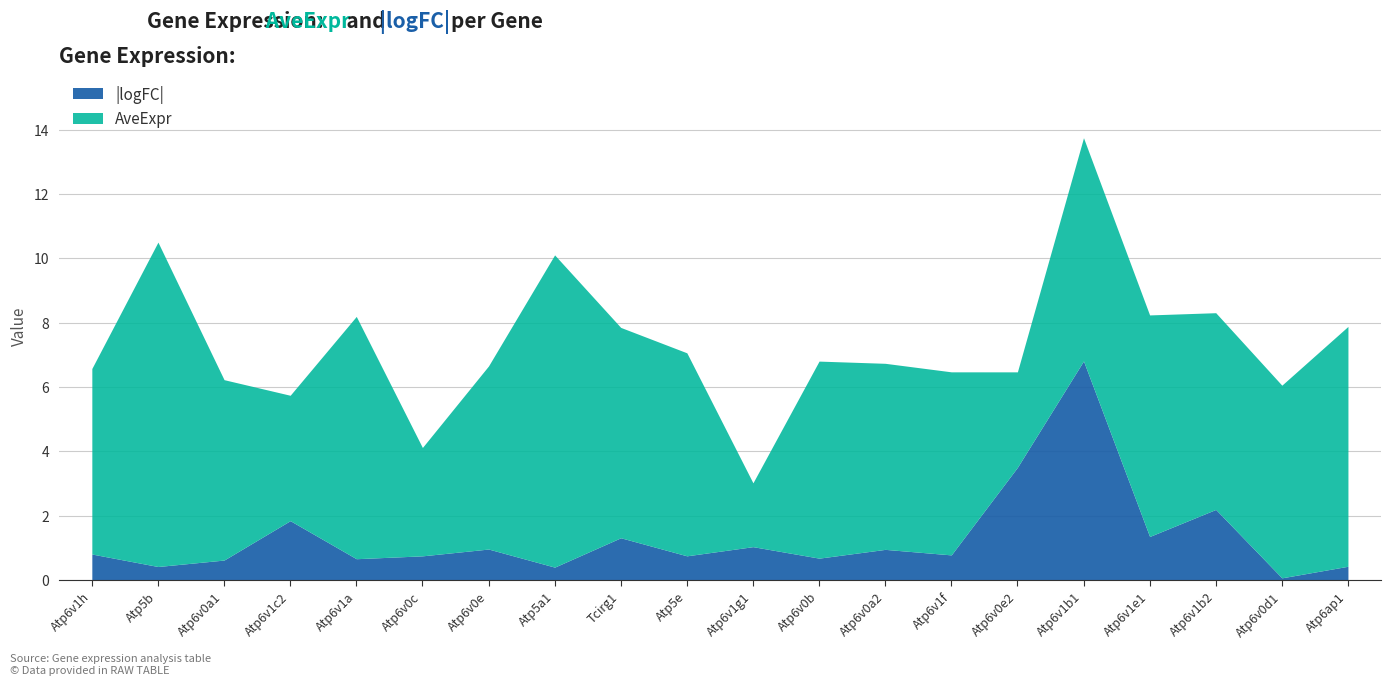

Between which two adjacent categories do logFC_abs and AveExpr first intersect?

Atp6v1f and Atp6v0e2